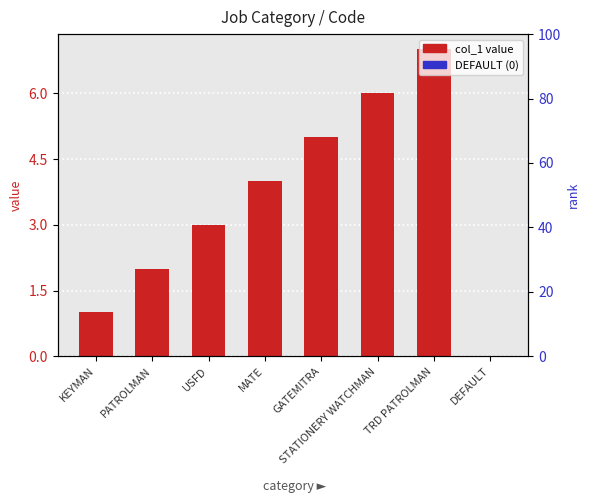

Rank the categories by value from highest to lowest.

TRD PATROLMAN, STATIONERY WATCHMAN, GATEMITRA, MATE, USFD, PATROLMAN, KEYMAN, DEFAULT